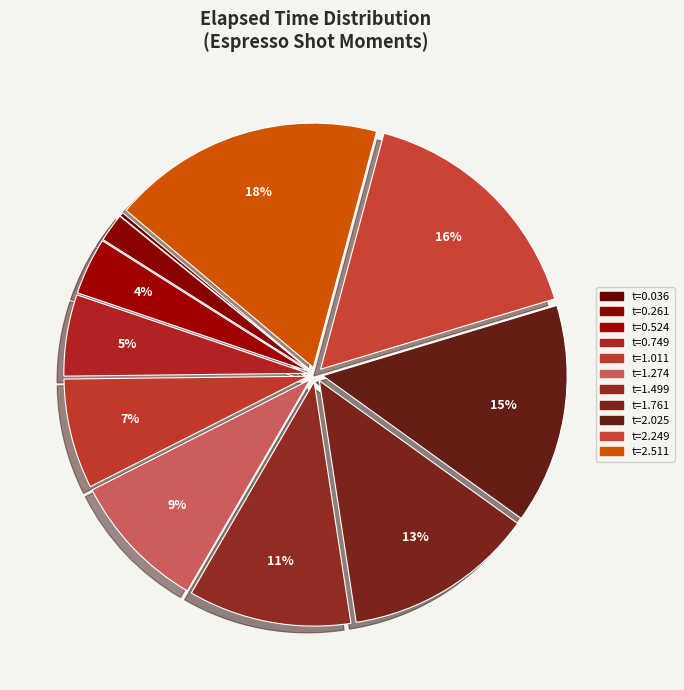

How many slices are in this pie chart?

11